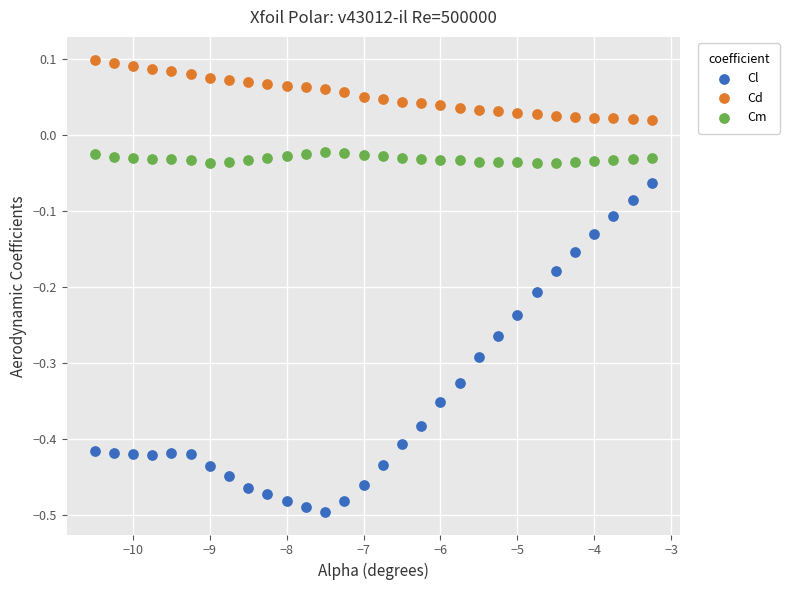

Which series contains the highest Y value?

Cd